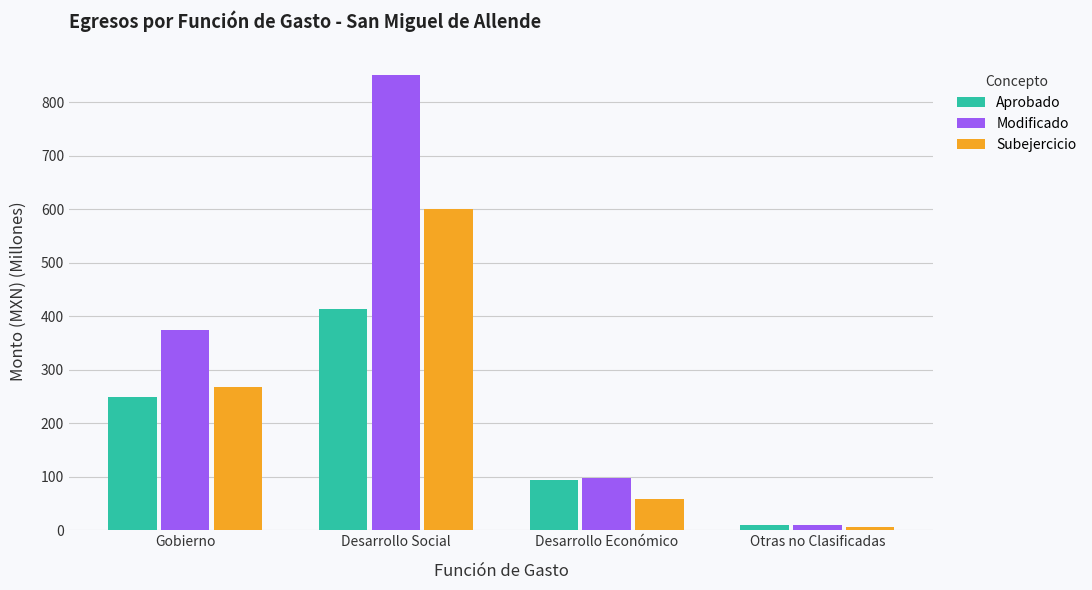

What is the label of the 1st bar from the left?

Gobierno